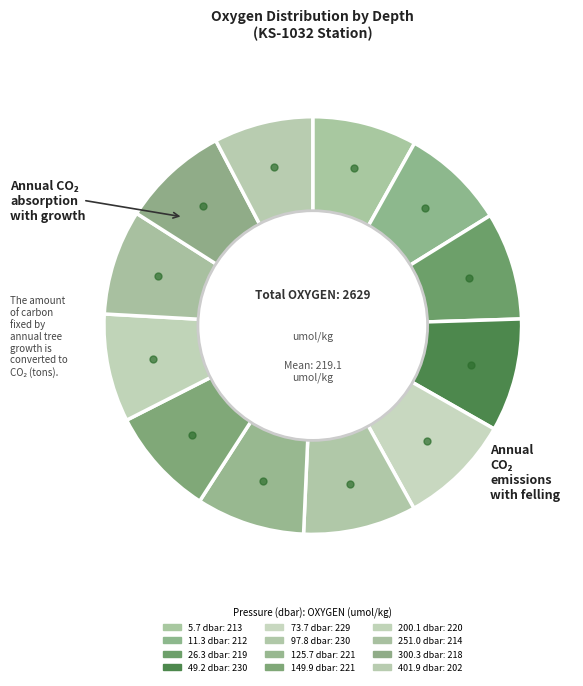

How many segments does this pie chart have?

12